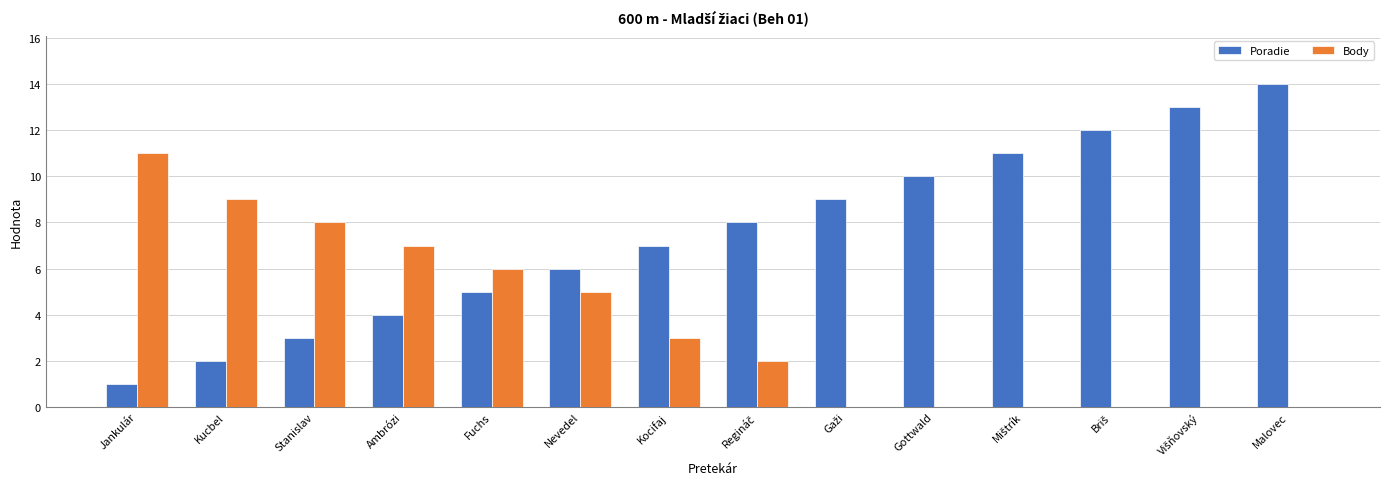

Where is Body nearest to the value 5?

Nevedel